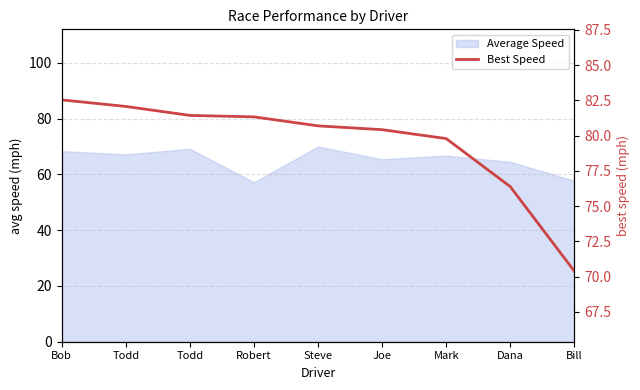

Reading left to right, what are all the values shown in this chart?

82.5	82.1	81.4	81.3	80.7	80.4	79.8	76.4	70.4